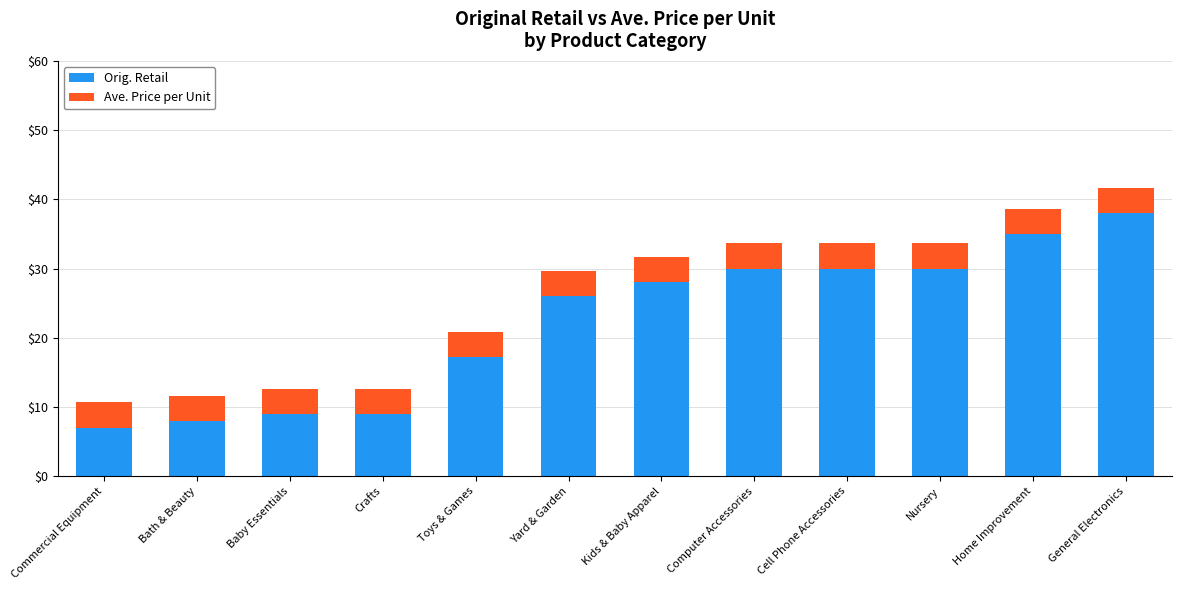

What is the total value across all series at Nursery?

33.7